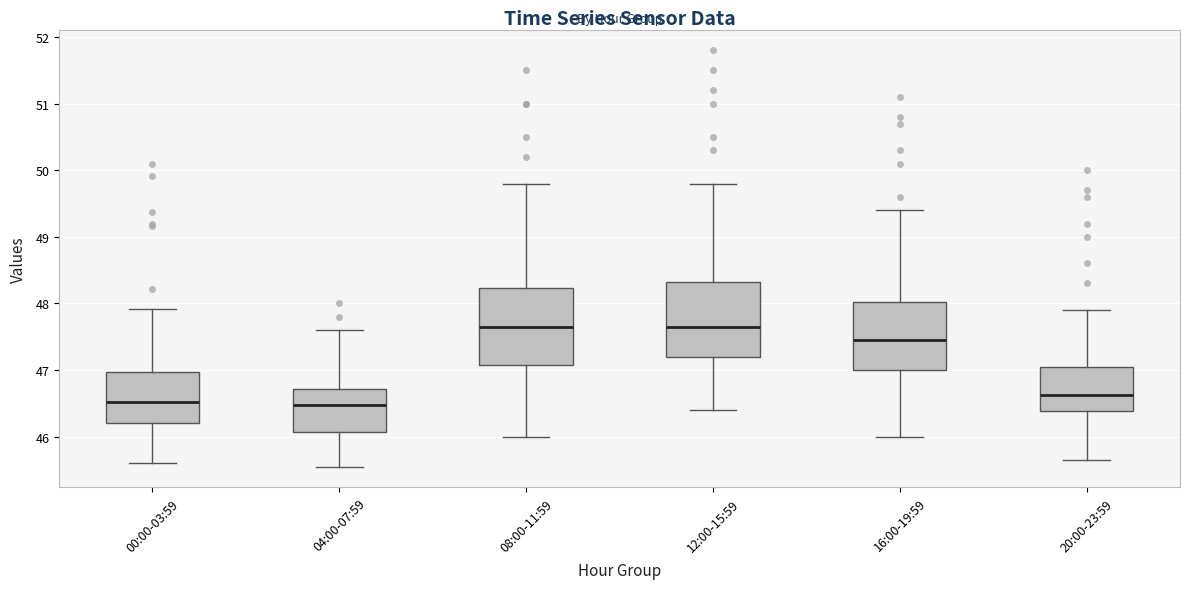

Where does the lower whisker of the box for 08:00-11:59 end on the y-axis? The values are not printed on the chart, so give them approximately, as read against the axis.

46.0